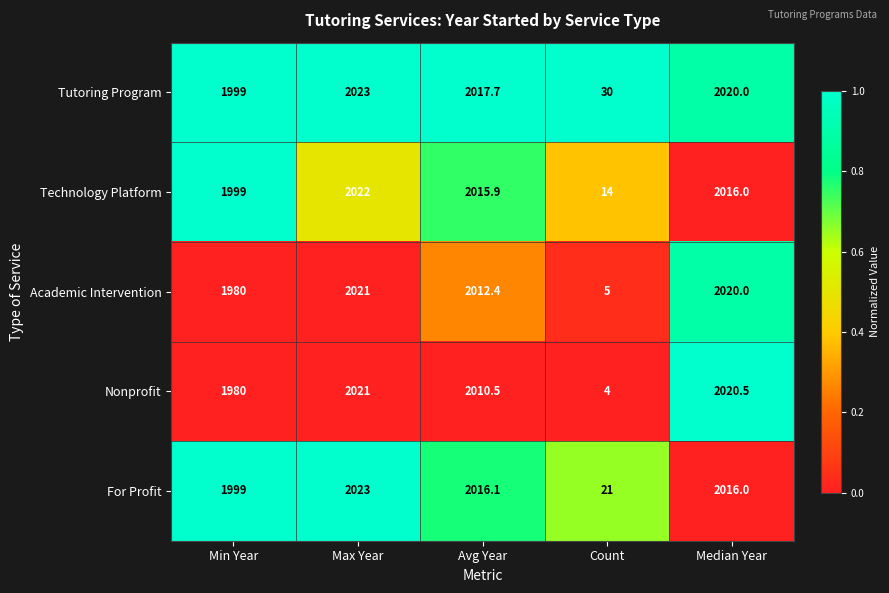

What is the lowest value of the Nonprofit series?

4.0